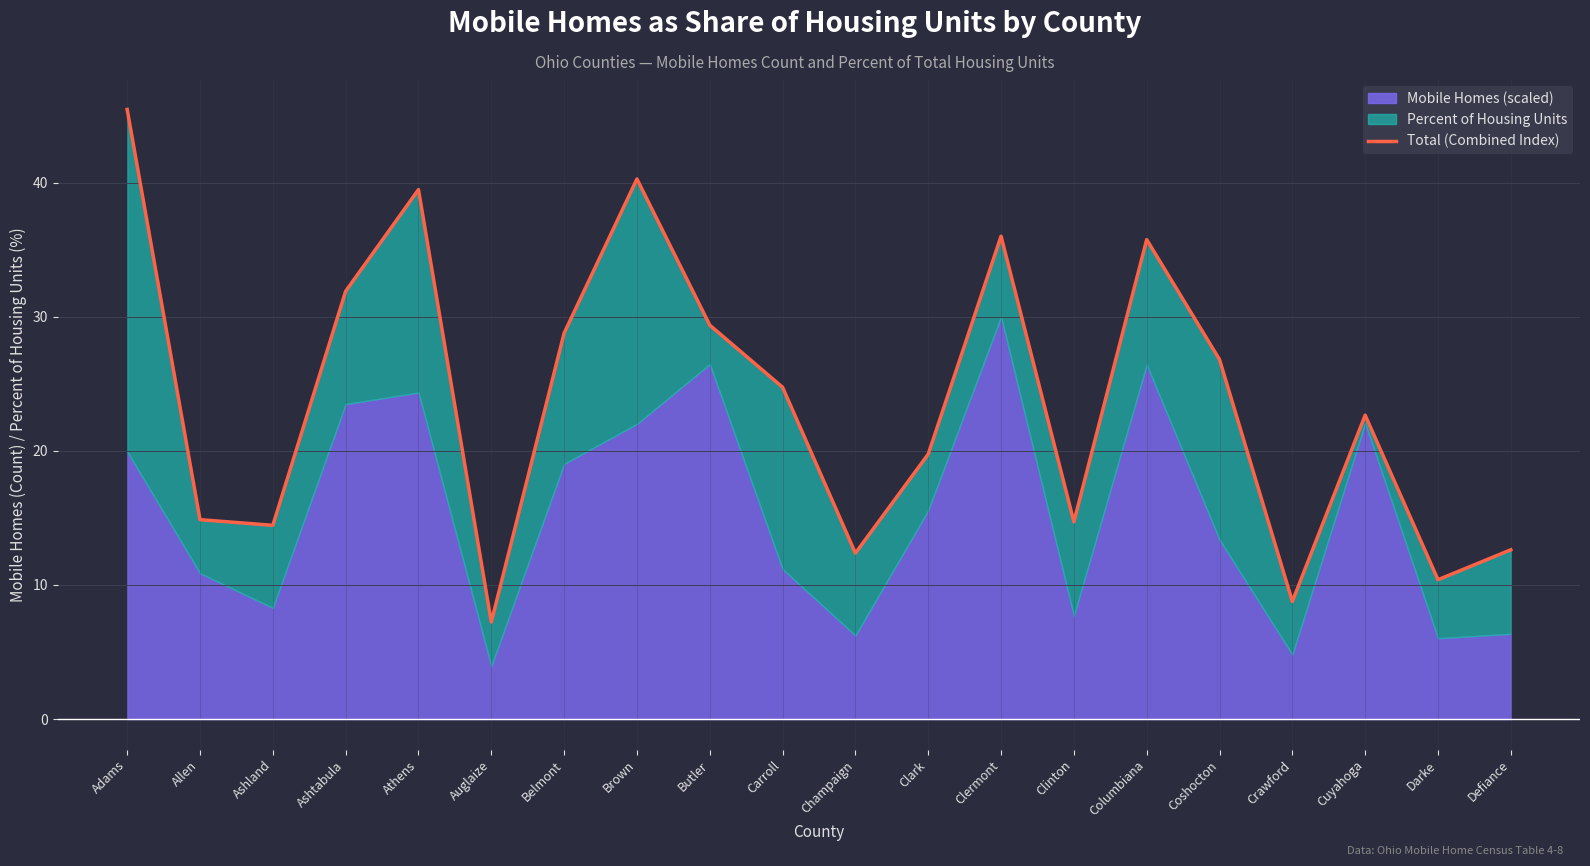

Does the chart display data point markers on the line(s)?

No